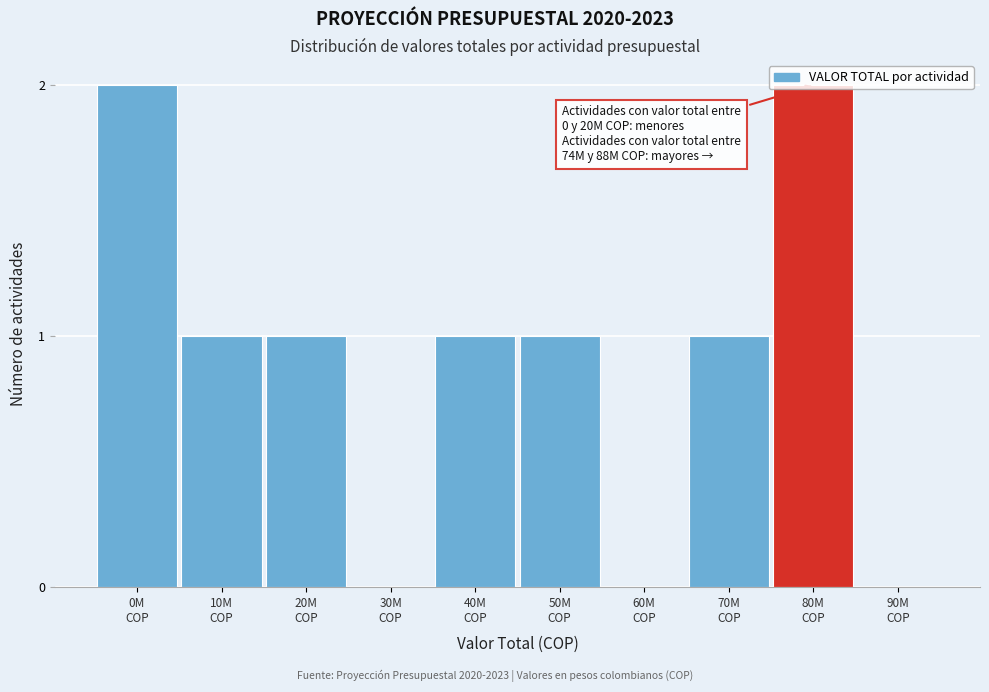

What is the sum of all values?

9